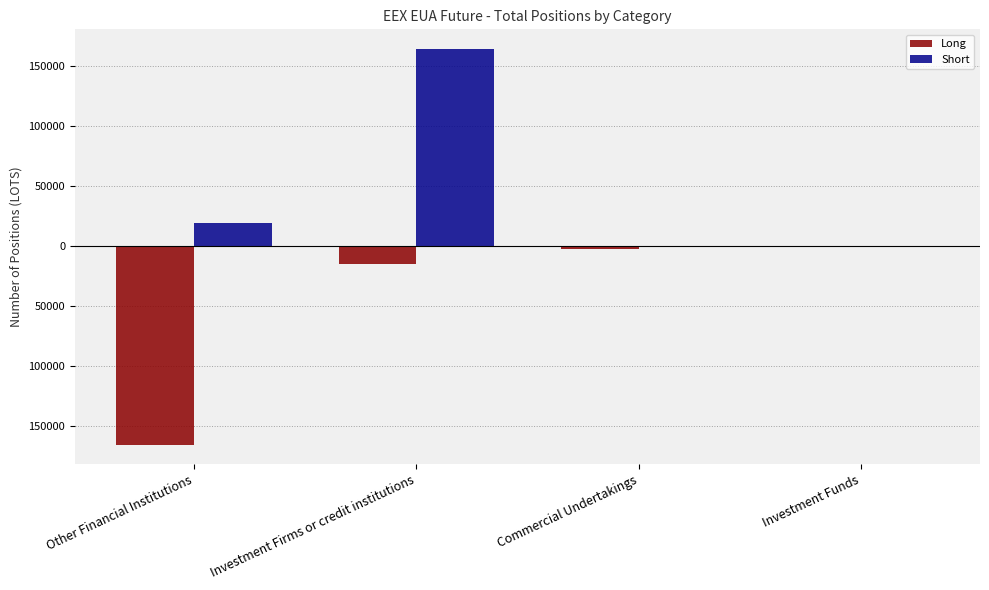

At which category is the sum across all series the highest?

Investment Firms or credit institutions